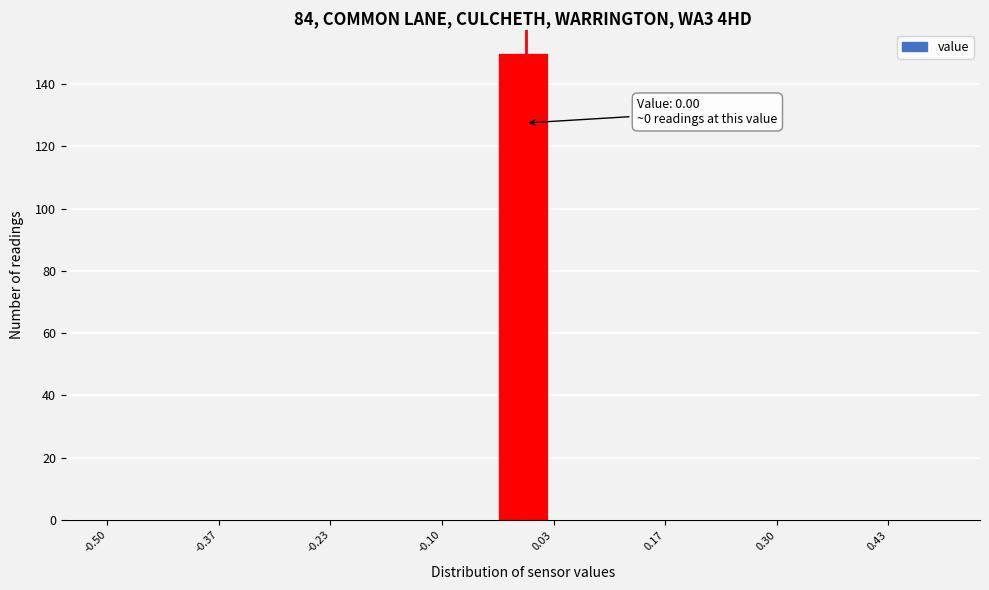

Around what value on the x-axis is the tallest bar? Give the approximate position of its centre, as read against the axis.

0.00